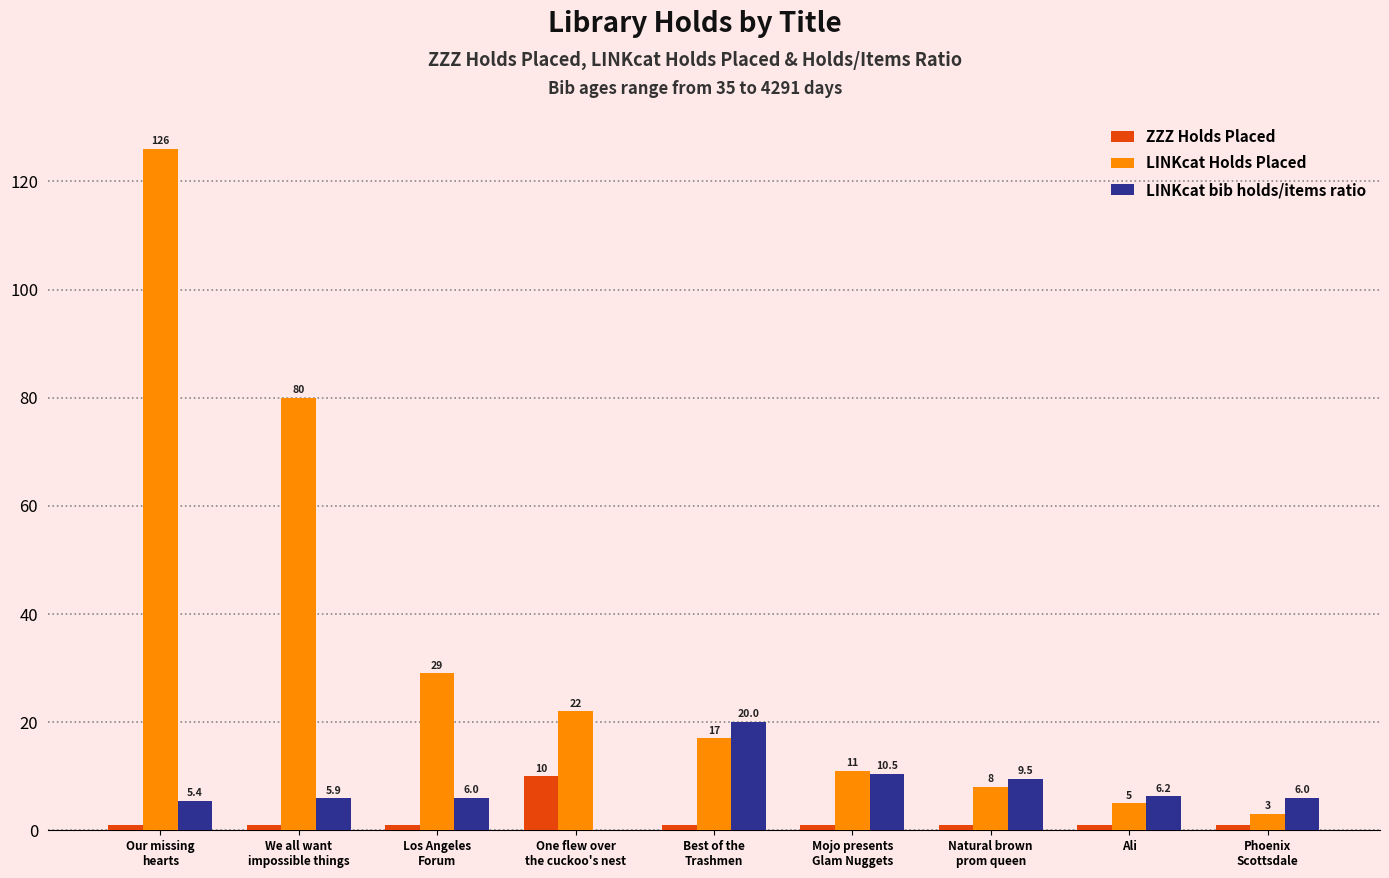

Count the number of data series in this chart.

3